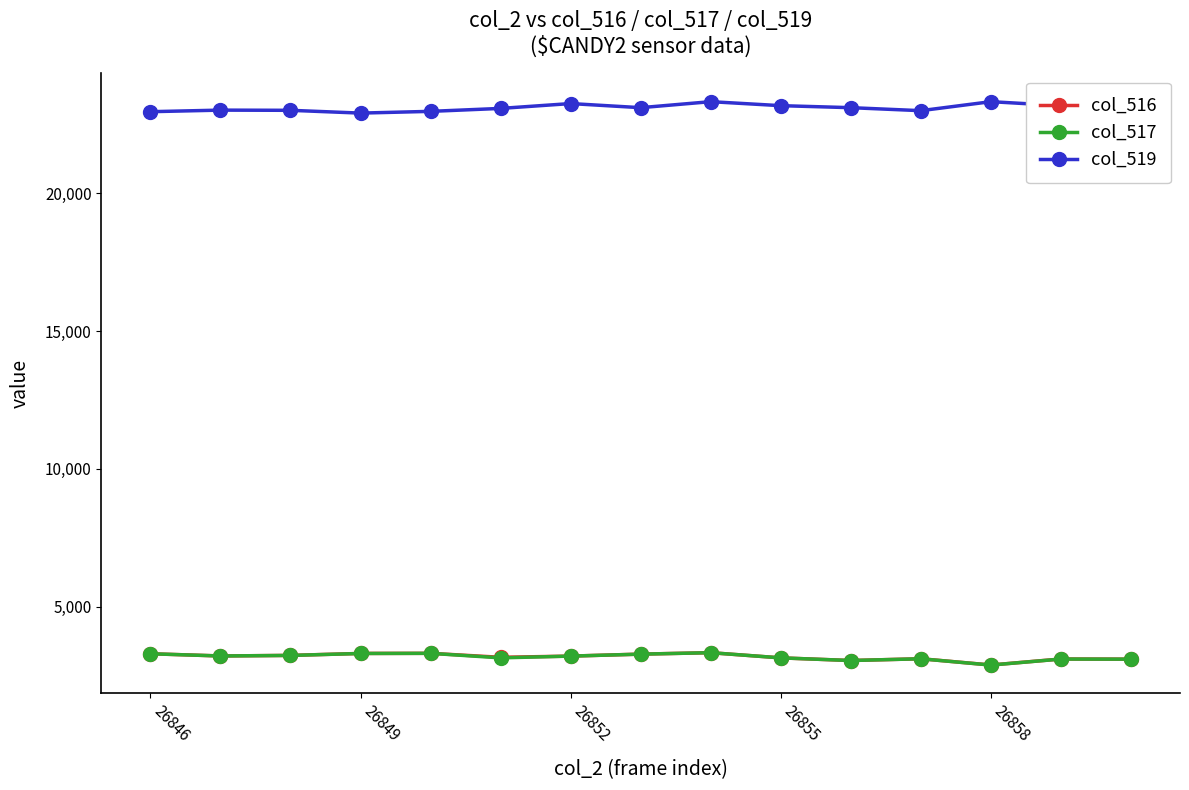

What is the lowest value of the col_519 series?

22916